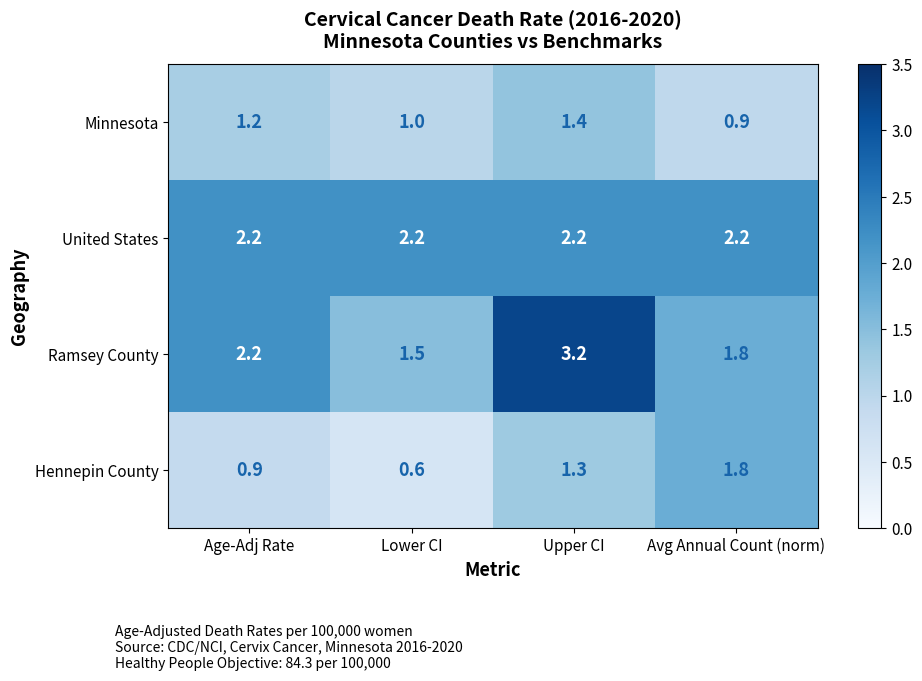

What is the sum of all Minnesota values?

4.5